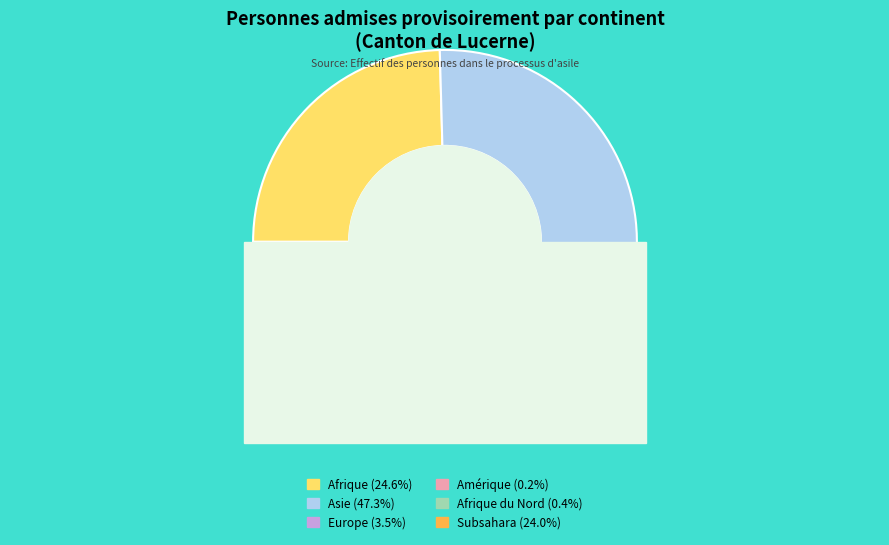

What percentage is the Subsahara slice, to the nearest percent?

24%